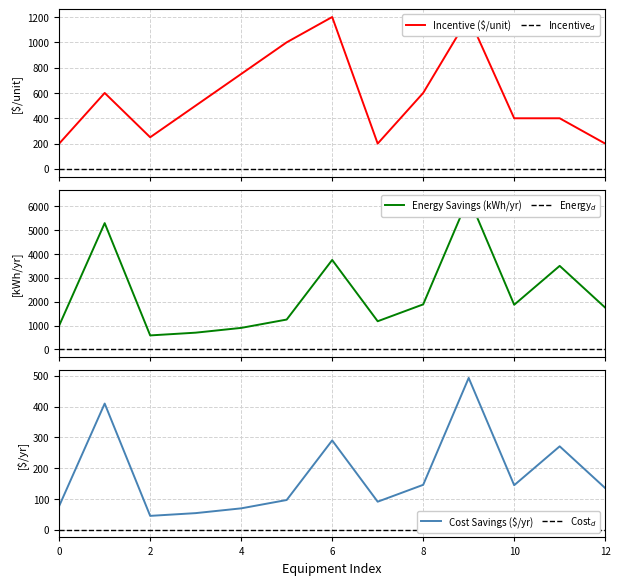

What is the spread (max minus min) of values at 0?

1000.0